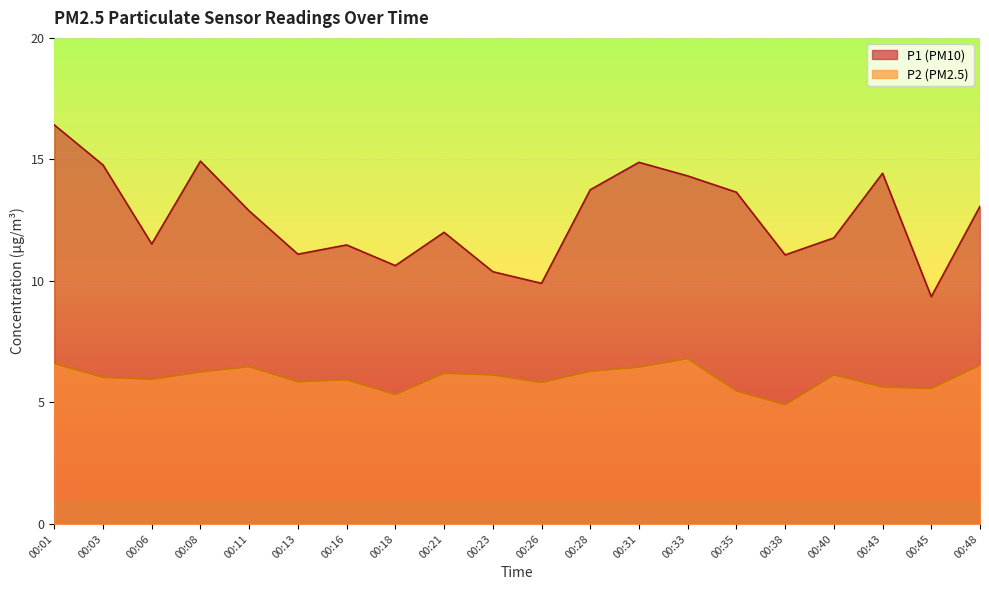

True or false: P2 has more than 1 points higher than both neighbors.

True